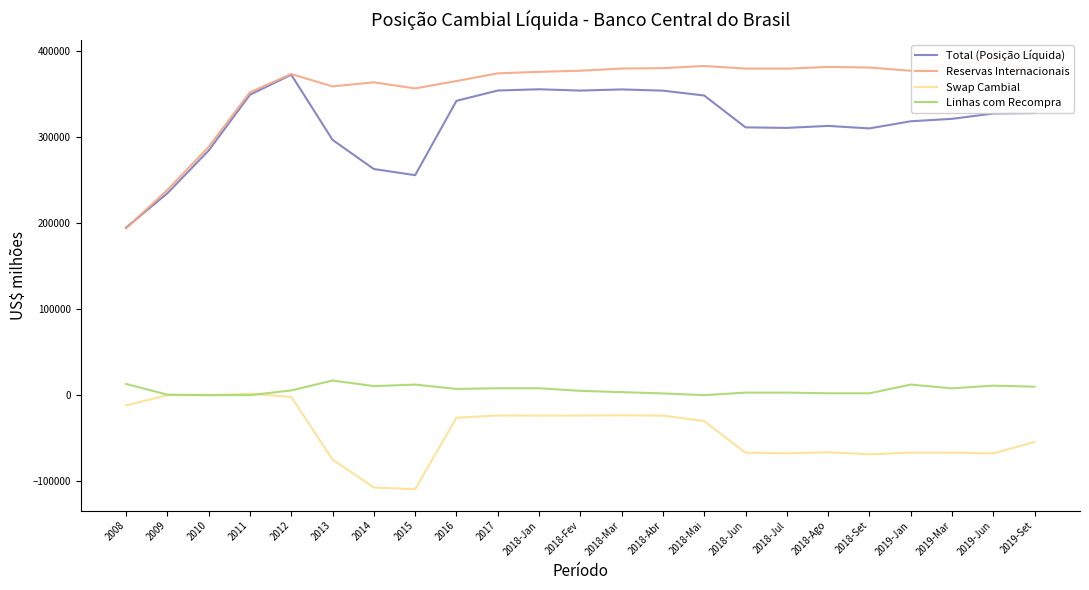

What is the label of the 14th point from the right?

2017